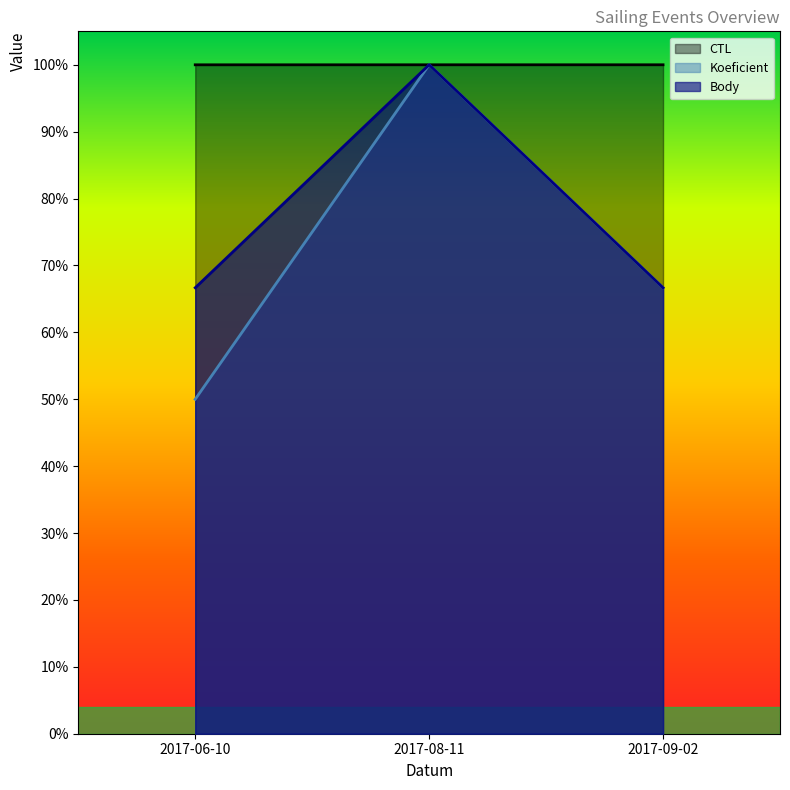

Which series changed the most between 2017-08-11 and 2017-09-02?

Koeficient